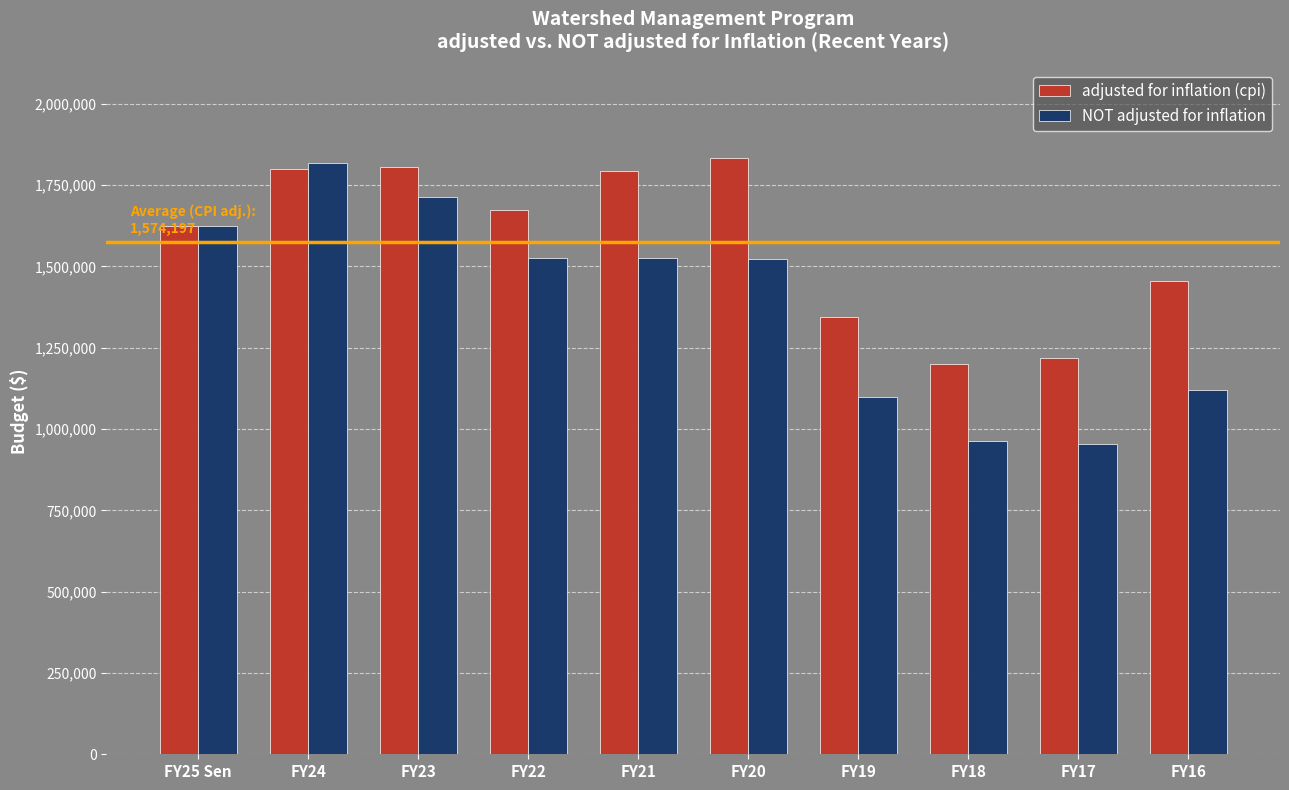

What is the spread (max minus min) of values at FY20?

308755